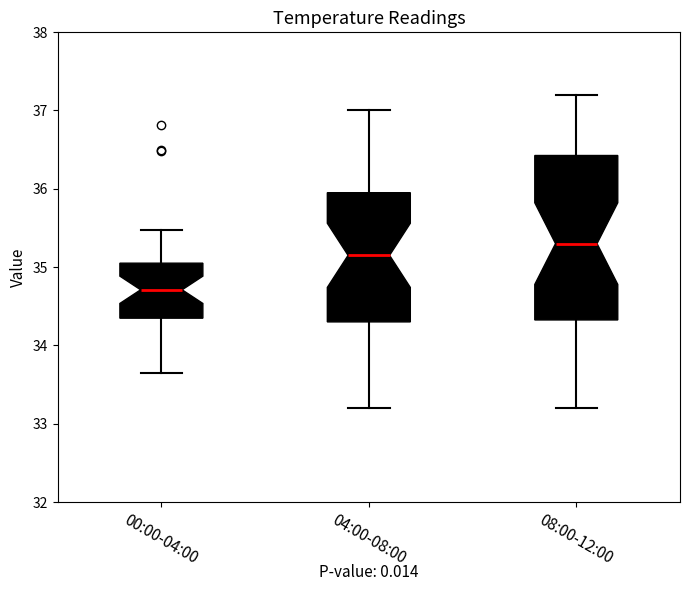

Reading left to right, read every box against the y-axis: the position of its median line, the range the box covers, and the ends of its whiskers. The values are not printed on the chart, so give them approximately, as read against the axis.

00:00-04:00: median 34.7, box 34.3 to 35.1, whiskers 33.7 to 35.5
04:00-08:00: median 35.2, box 34.3 to 36.0, whiskers 33.2 to 37.0
08:00-12:00: median 35.3, box 34.3 to 36.4, whiskers 33.2 to 37.2